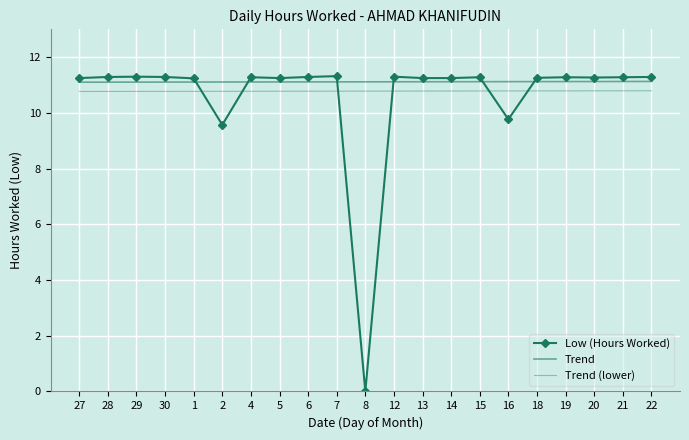

Rank the series at 2 from lowest to highest value.

Low (Hours Worked), Trend (lower), Trend